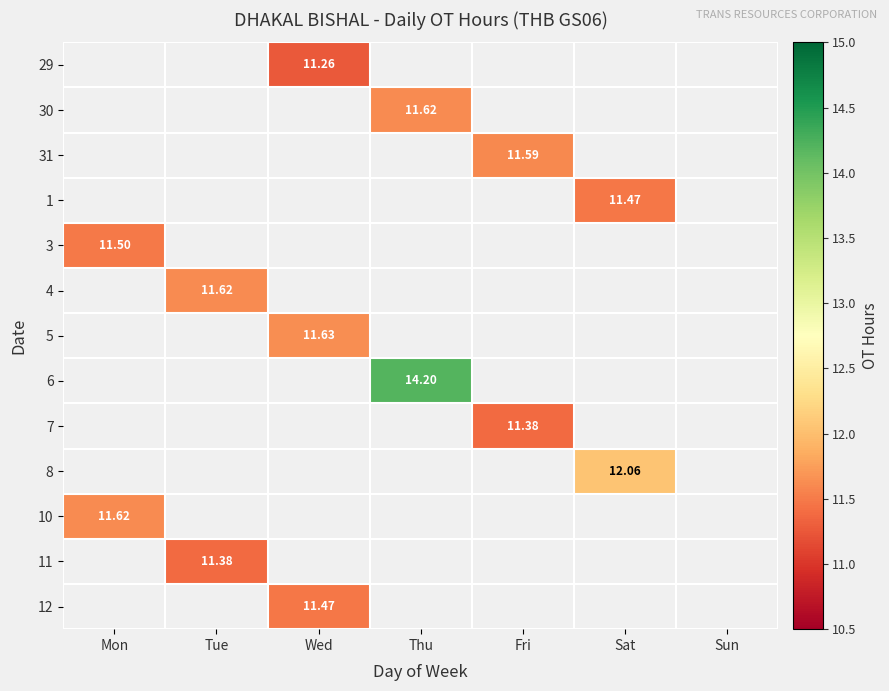

Is the value of 12 at Wed greater than the value of 11 at Sun?

No